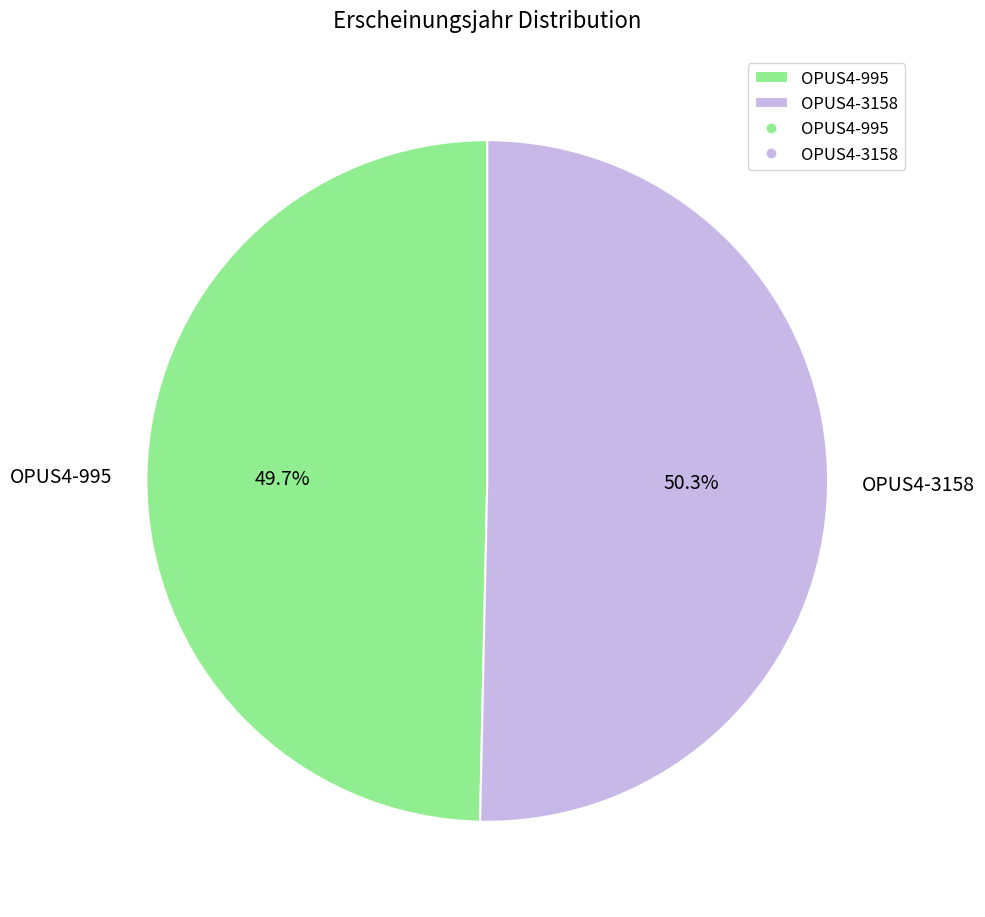

The OPUS4-3158 slice represents 50% of the pie. True or false?

True